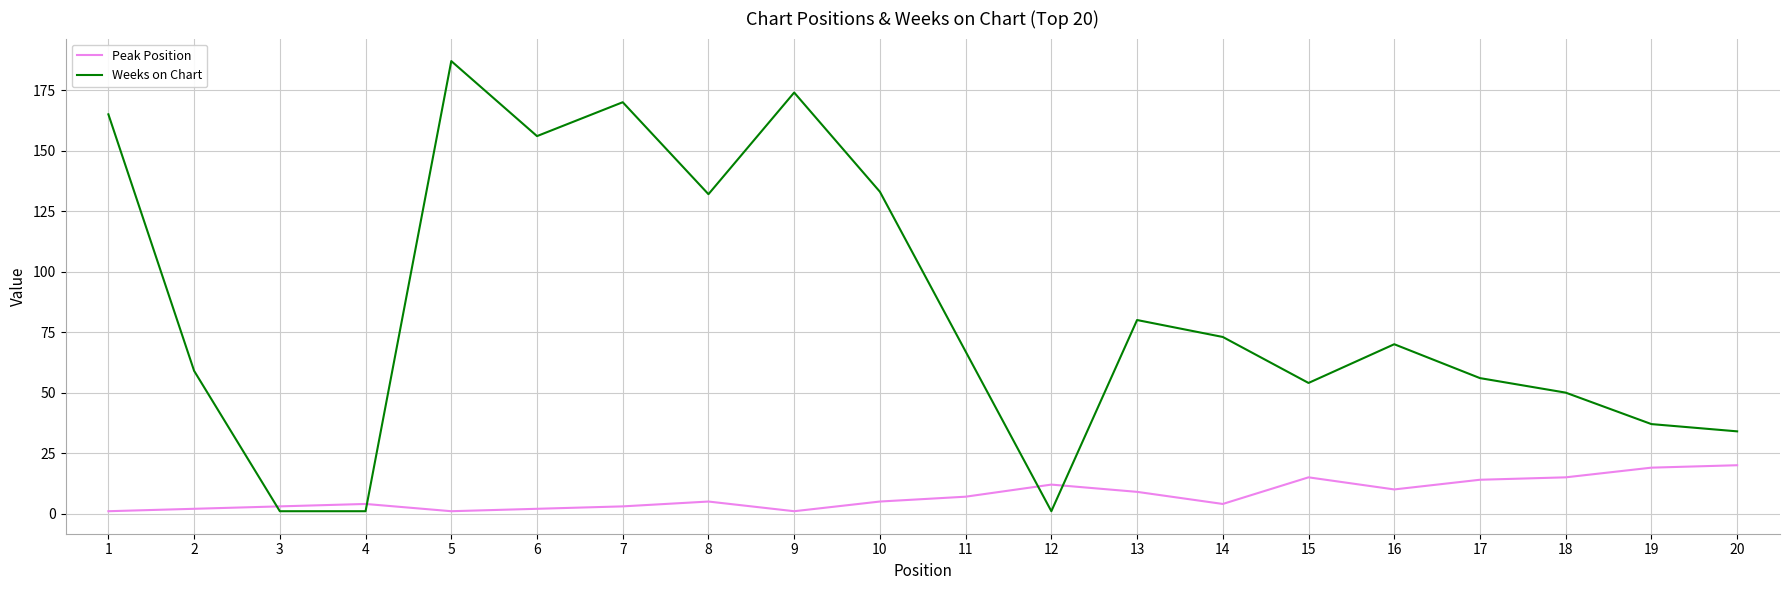

True or false: Weeks on Chart has a value of 50 at 13.

False